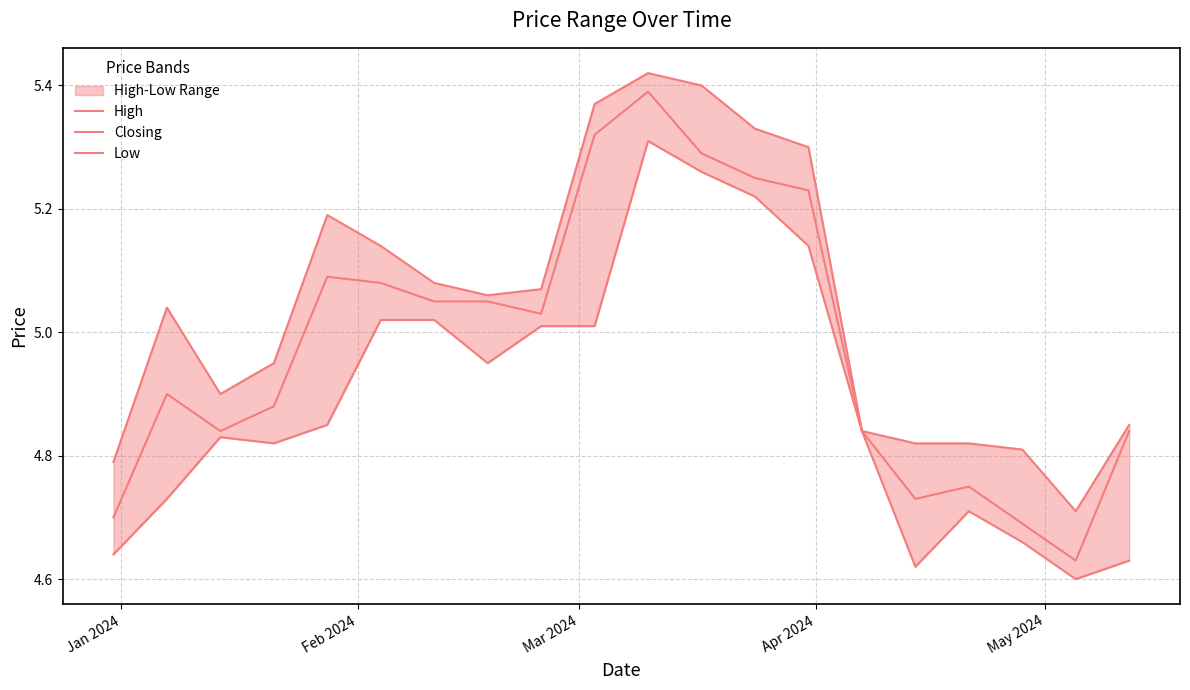

What is the average value of the Closing series?

5.0